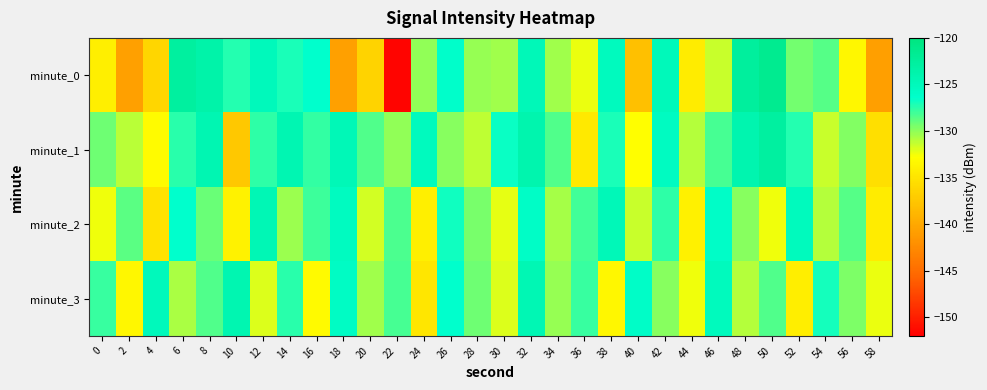

Reading right to left, transcribe all the data shown in this chart.

minute_0: 58=-140.9	56=-133.5	54=-128.6	52=-129.3	50=-121.4	48=-122.5	46=-131.4	44=-134.3	42=-124.9	40=-138.0	38=-125.3	36=-132.4	34=-130.4	32=-124.8	30=-130.5	28=-130.2	26=-126.4	24=-130.0	22=-151.6	20=-136.4	18=-140.7	16=-126.5	14=-127.0	12=-125.0	10=-127.3	8=-123.5	6=-122.7	4=-136.2	2=-140.7	0=-134.0
minute_1: 58=-135.4	56=-129.7	54=-131.5	52=-127.3	50=-122.8	48=-124.1	46=-128.2	44=-130.9	42=-125.6	40=-132.8	38=-127.1	36=-134.6	34=-128.4	32=-123.9	30=-126.7	28=-131.2	26=-129.8	24=-125.3	22=-130.1	20=-128.5	18=-124.6	16=-127.7	14=-124.3	12=-127.6	10=-137.3	8=-124.3	6=-127.5	4=-133.1	2=-131.1	0=-129.2
minute_2: 58=-134.3	56=-128.6	54=-130.9	52=-125.2	50=-132.5	48=-129.8	46=-126.1	44=-133.9	42=-127.6	40=-131.4	38=-124.8	36=-128.1	34=-130.6	32=-125.9	30=-132.2	28=-129.5	26=-126.8	24=-134.1	22=-128.3	20=-131.7	18=-125.5	16=-127.9	14=-130.3	12=-124.6	10=-133.8	8=-129.1	6=-126.4	4=-135.2	2=-128.7	0=-132.5
minute_3: 58=-132.3	56=-129.6	54=-126.9	52=-134.2	50=-128.5	48=-130.9	46=-125.2	44=-132.5	42=-129.8	40=-126.1	38=-133.5	36=-127.8	34=-130.2	32=-124.5	30=-131.9	28=-129.2	26=-126.5	24=-134.8	22=-128.2	20=-130.5	18=-125.8	16=-133.2	14=-127.5	12=-131.9	10=-124.2	8=-128.4	6=-130.7	4=-125.1	2=-133.4	0=-127.8